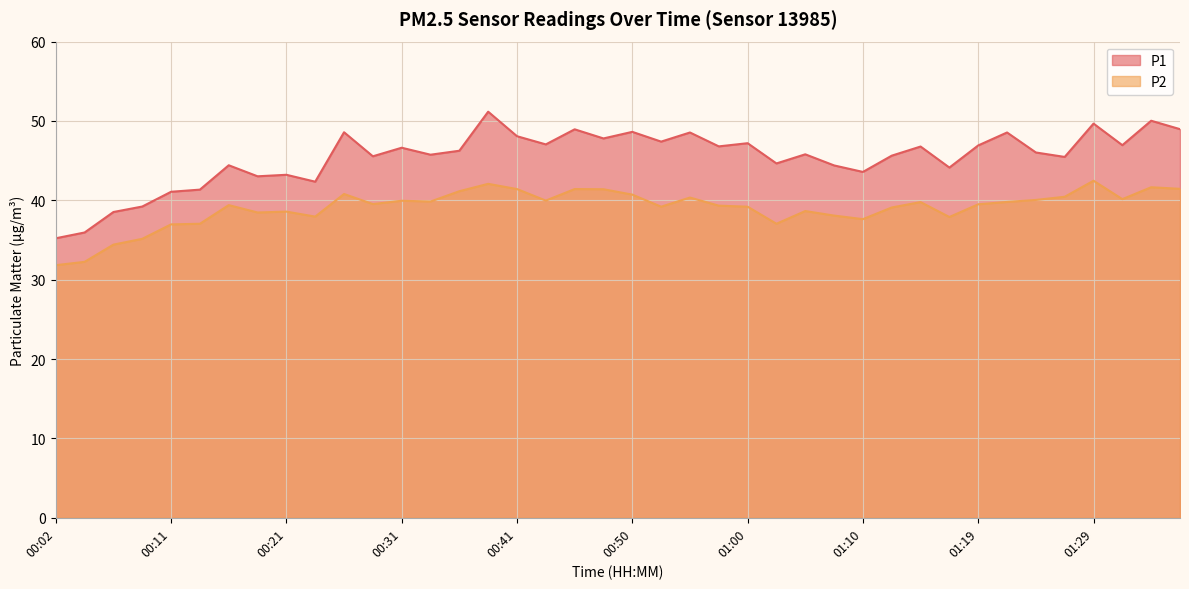

How many interior local valleys does the P2 series have?

10